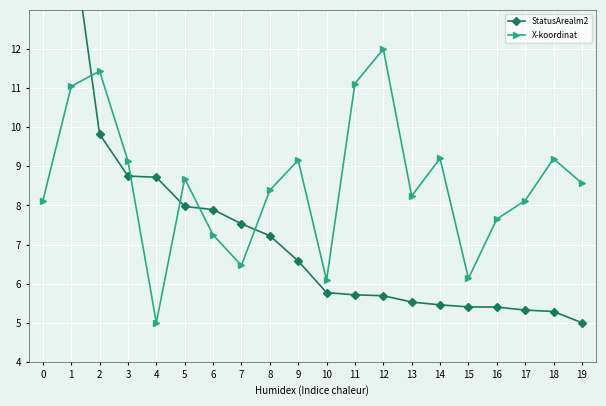

What is the approximate value of X-koordinat at 18?

9.2